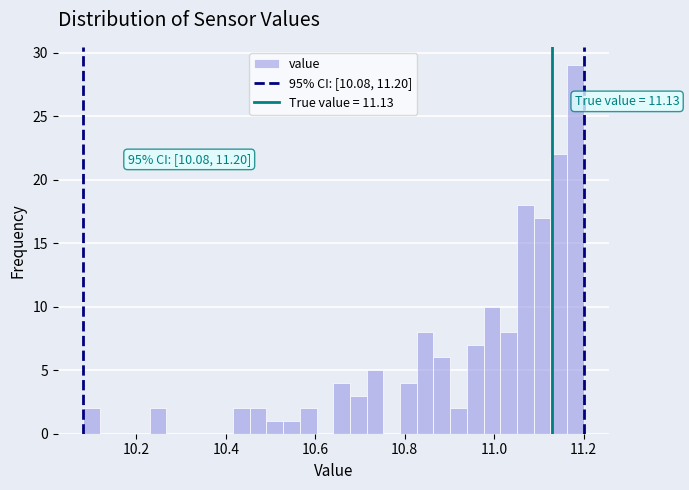

Read against the x-axis, roughly where is the centre of the tallest bar?

11.18